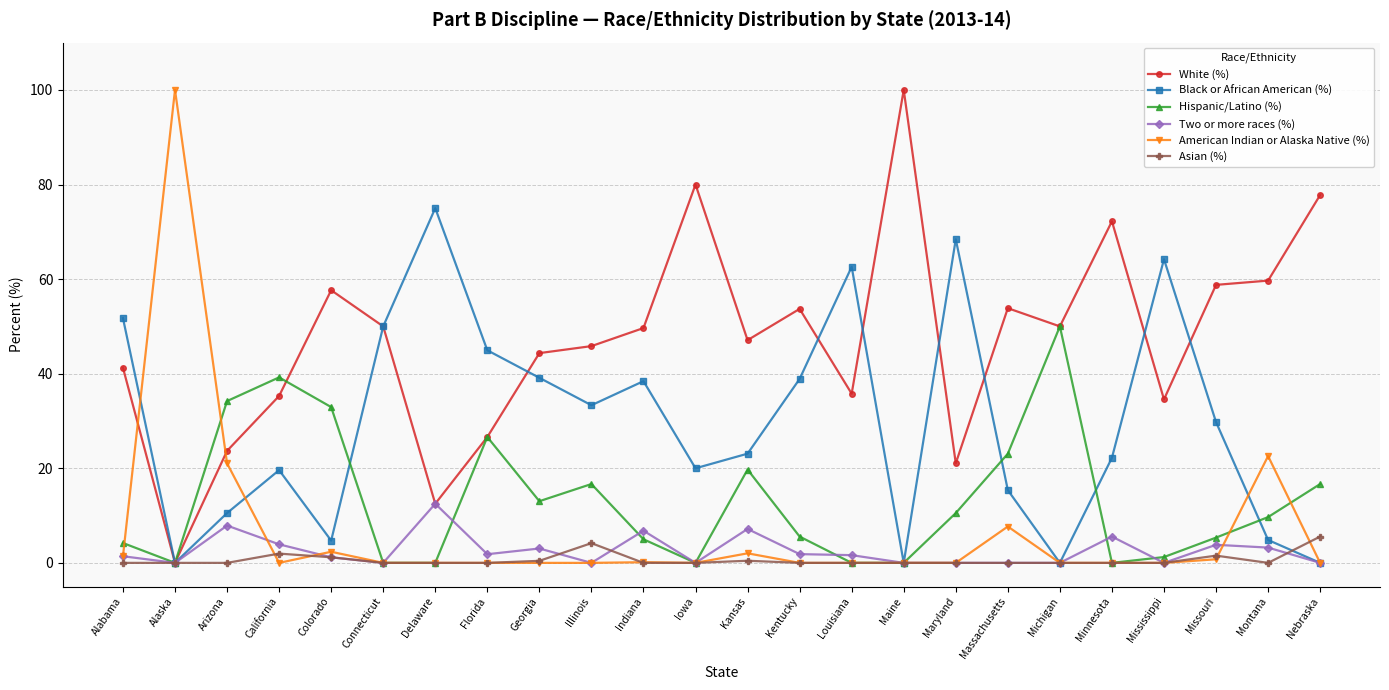

At which category does Black or African American (%) reach its first local valley?

Alaska